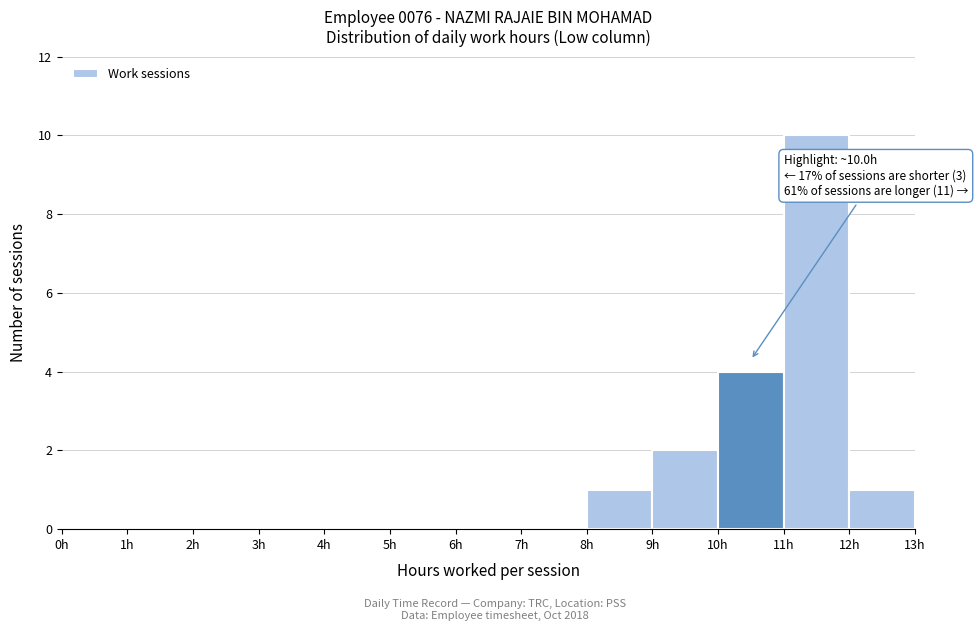

Which range on the x-axis has the tallest bar?

11 to 12